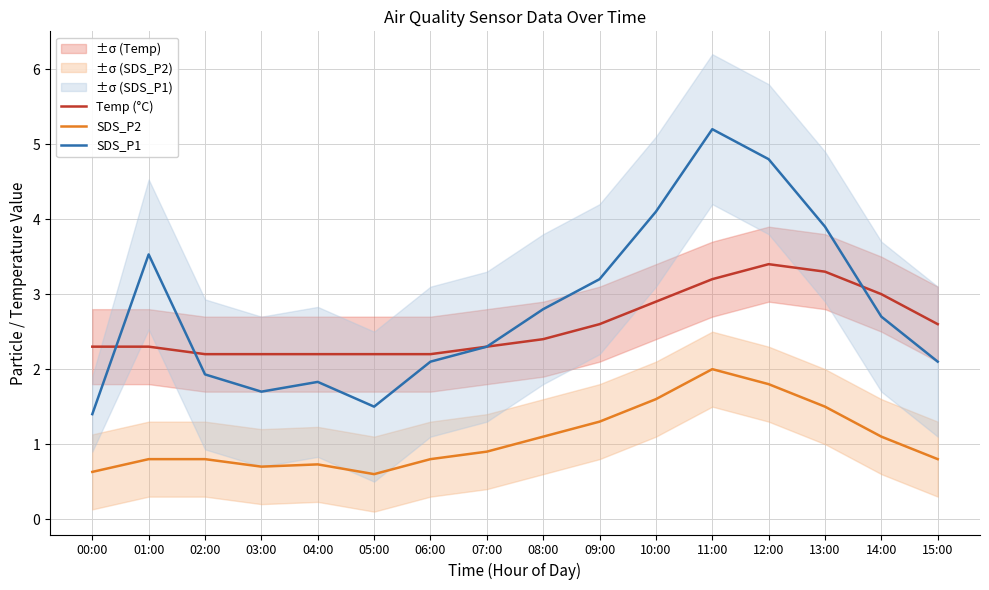

Which series has the largest total across all categories?

SDS_P1